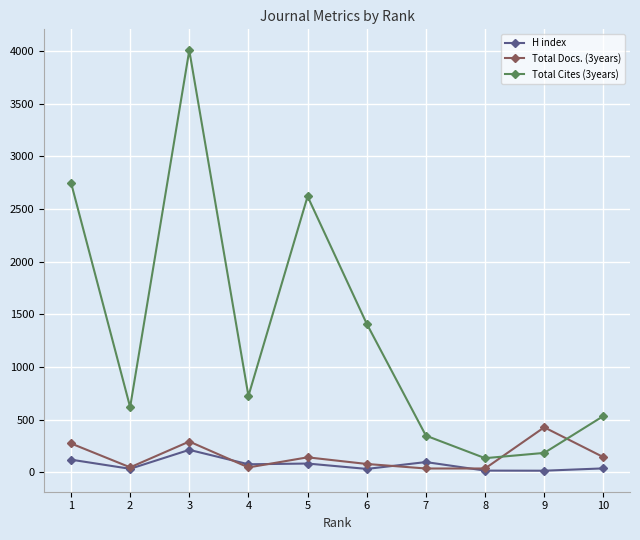

What is the difference between the second highest and minimum values in the Total Docs. (3years) series?

256